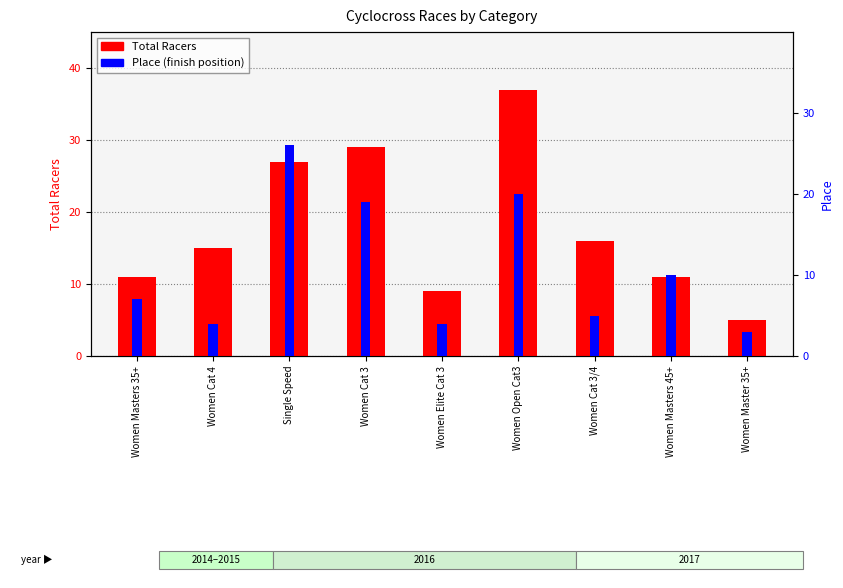

What is the total value across all series at Women Master 35+?

8